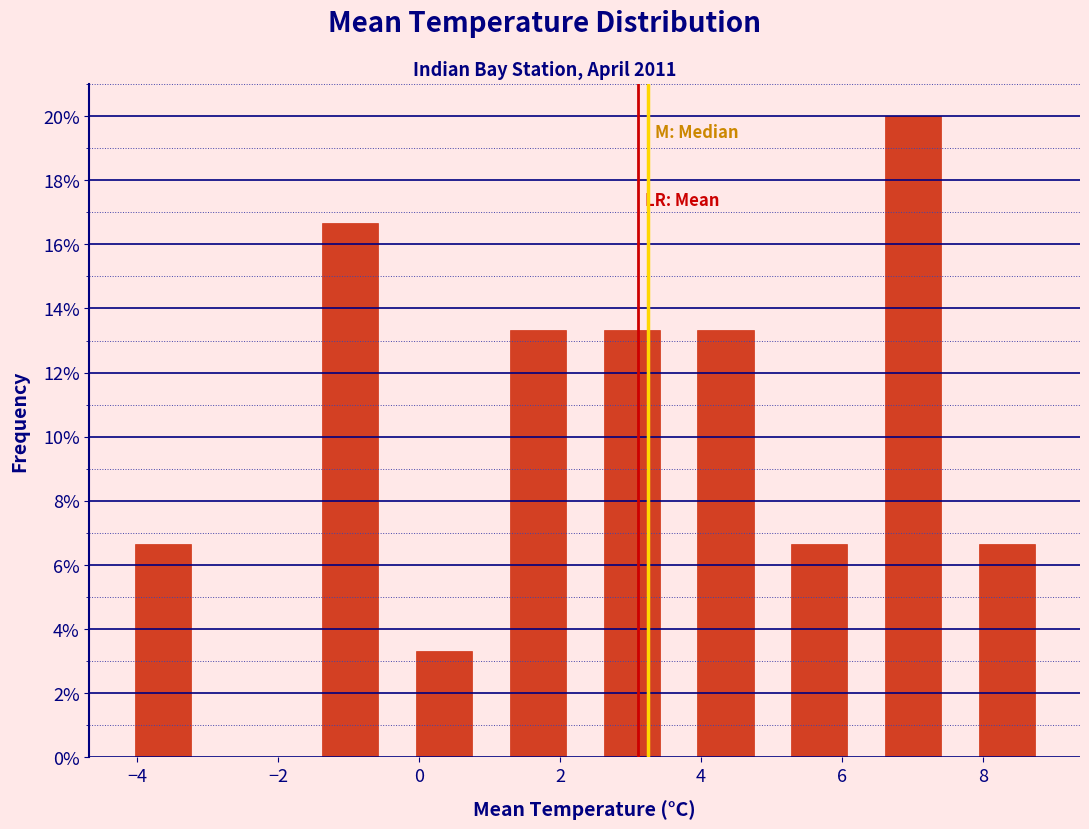

How tall is the bar that spans 2.4 to 3.6 on the x-axis? Neither the bar edges nor the heights are printed on the chart, so give them approximately, as read against the axes.

13.4